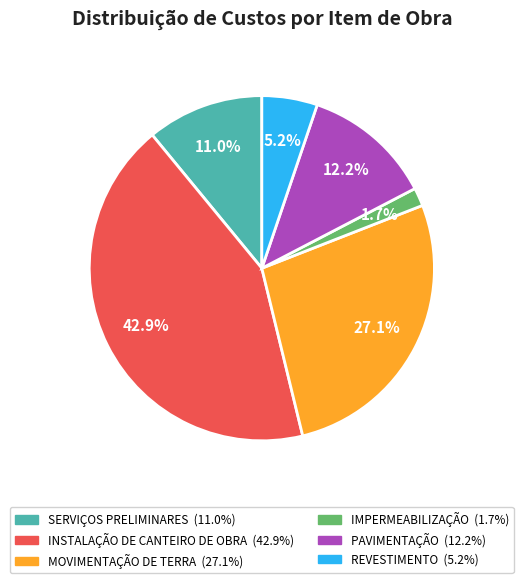

Which has a higher value, INSTALAÇÃO DE CANTEIRO DE OBRA or SERVIÇOS PRELIMINARES?

INSTALAÇÃO DE CANTEIRO DE OBRA